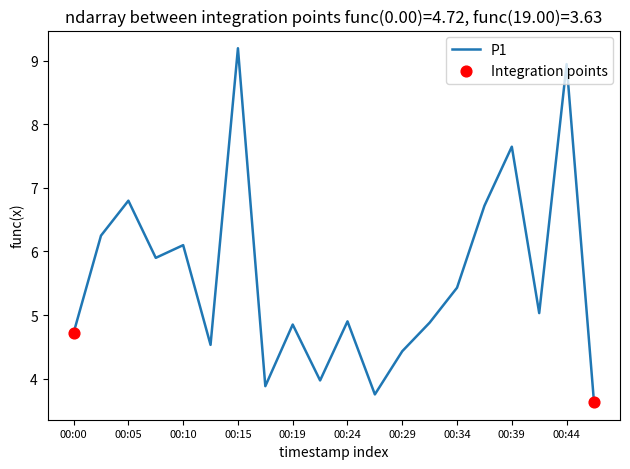

What is the smallest value displayed?

3.6